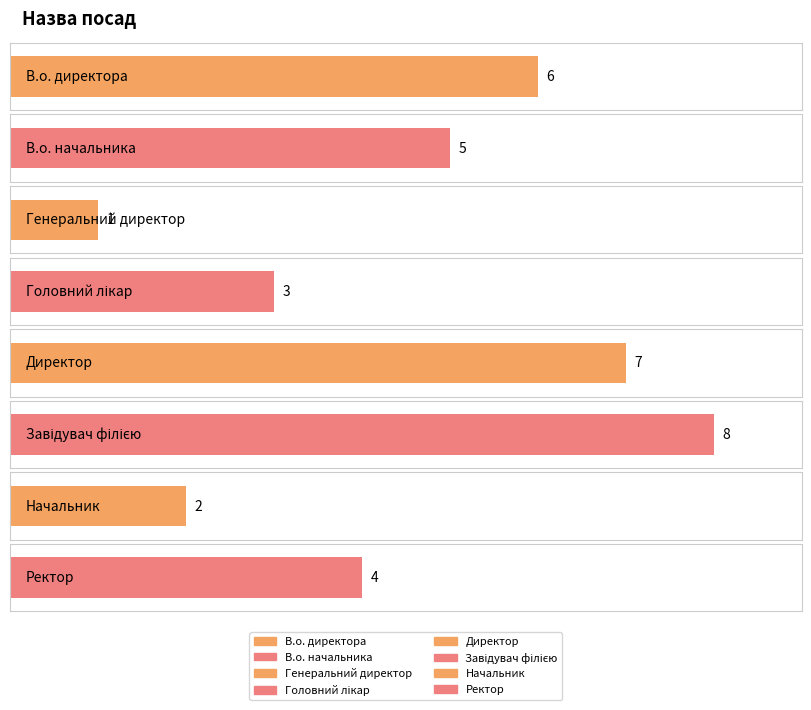

What is the change in value from В.о. директора to Головний лікар?

-3